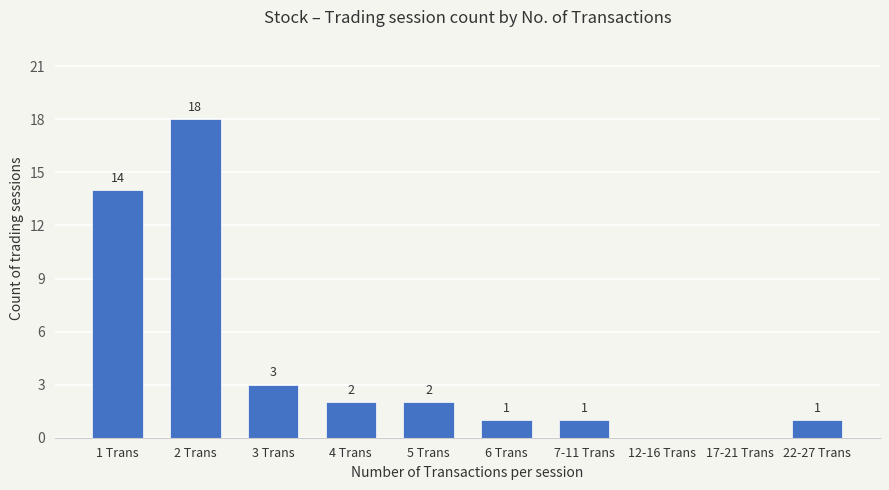

True or false: the data shows 14 at 1 Trans.

True